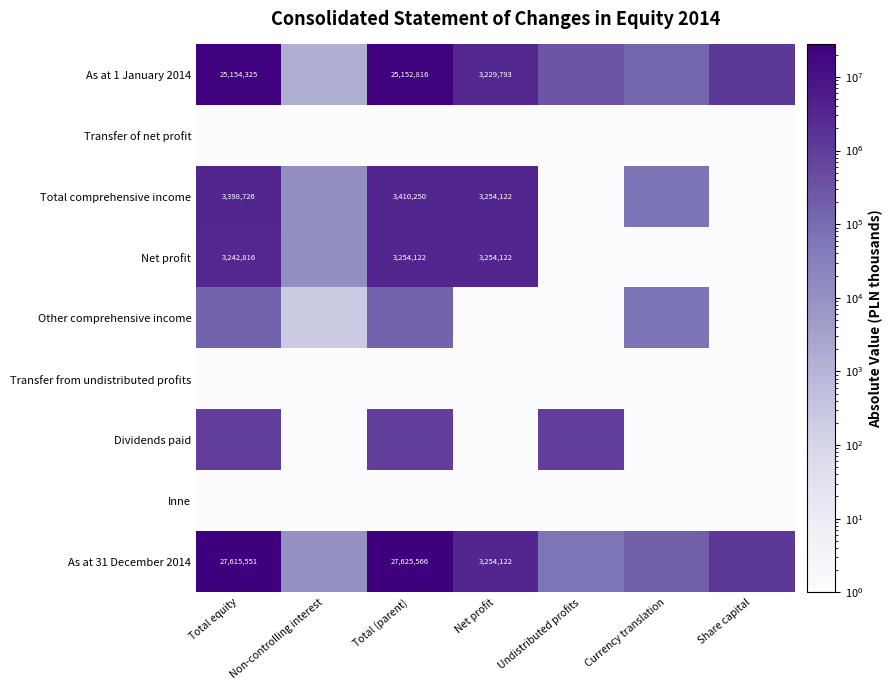

What is the sum of the Net profit values at Total equity and Total (parent)?

6496938